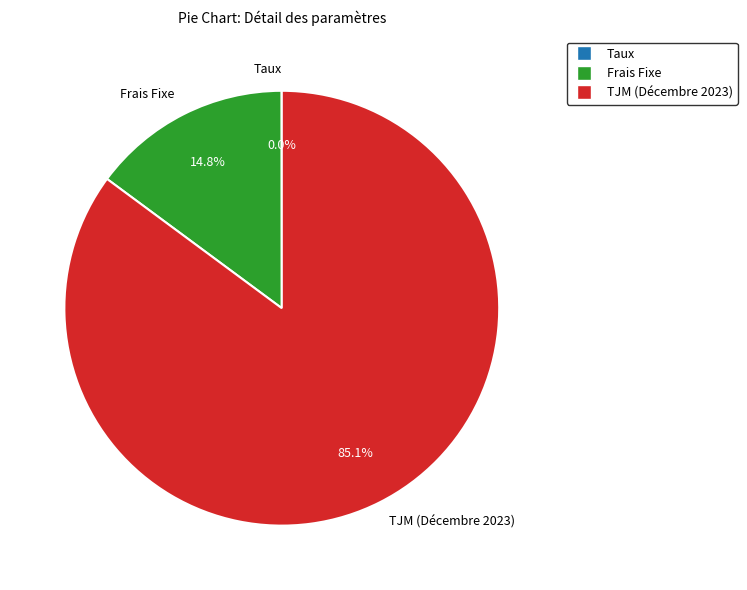

Which category has the biggest portion of the pie?

TJM (Décembre 2023)